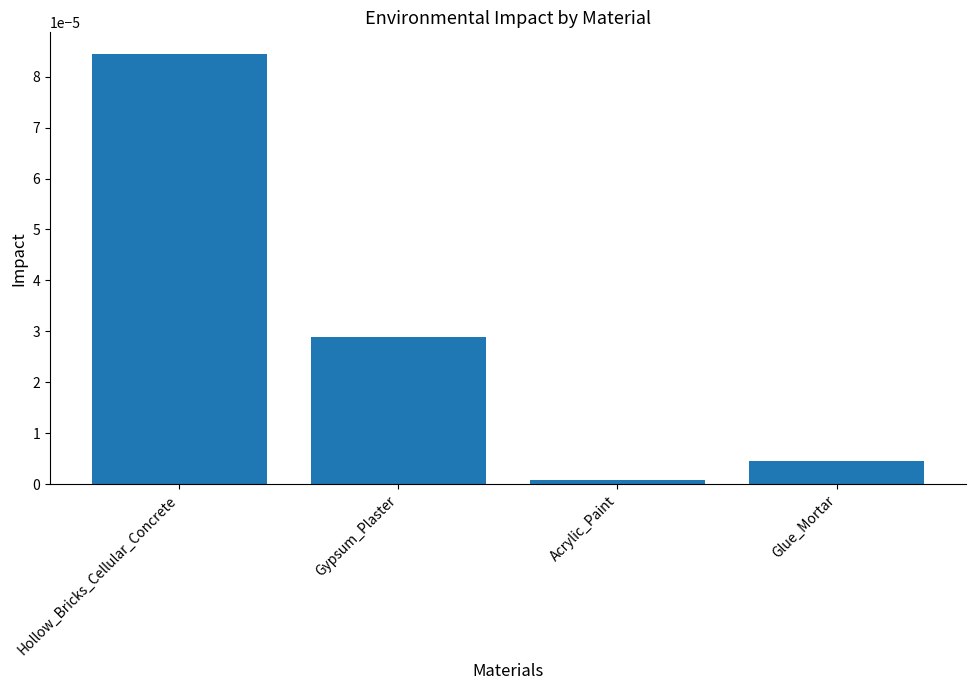

What is the label of the 3rd bar from the right?

Gypsum_Plaster